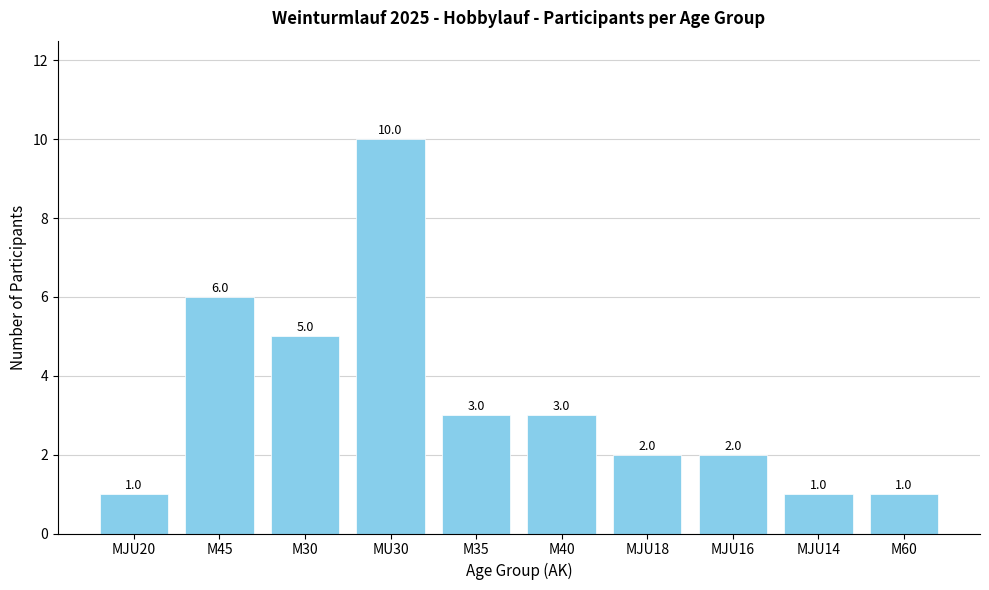

What is the sum of all values?

34